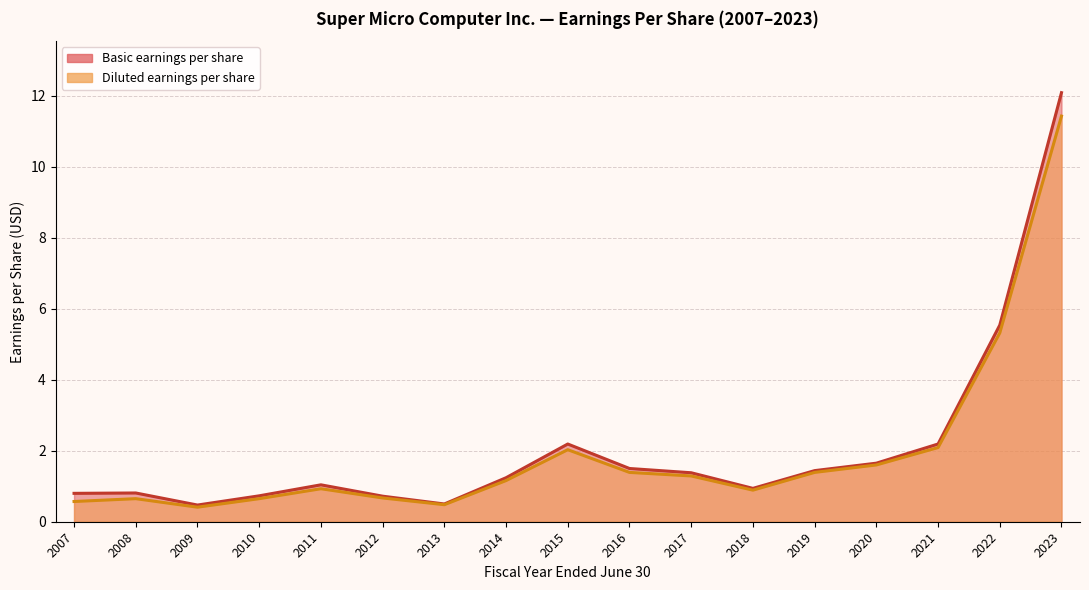

Which series has the largest total across all categories?

Basic earnings per share